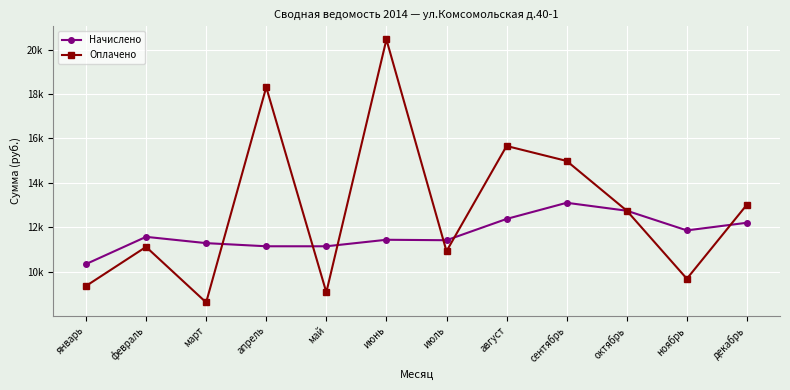

What is the label of the 10th point from the right?

март